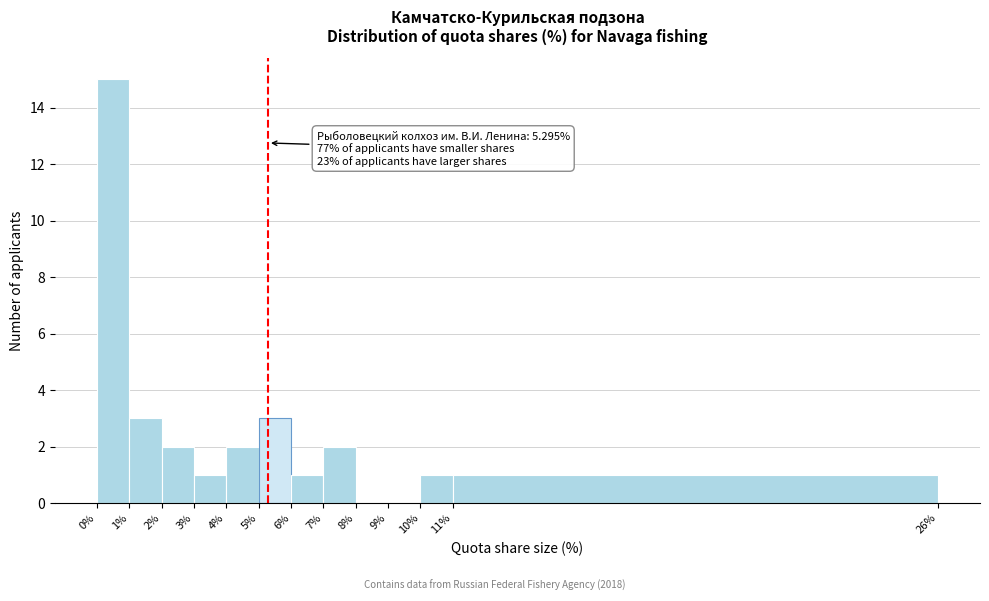

Which range on the x-axis has the tallest bar?

0% to 1%